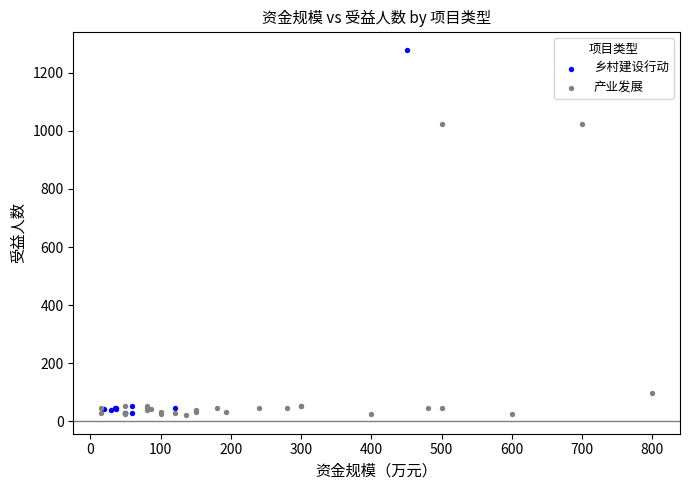

Which series has the largest Y range (max minus min)?

乡村建设行动